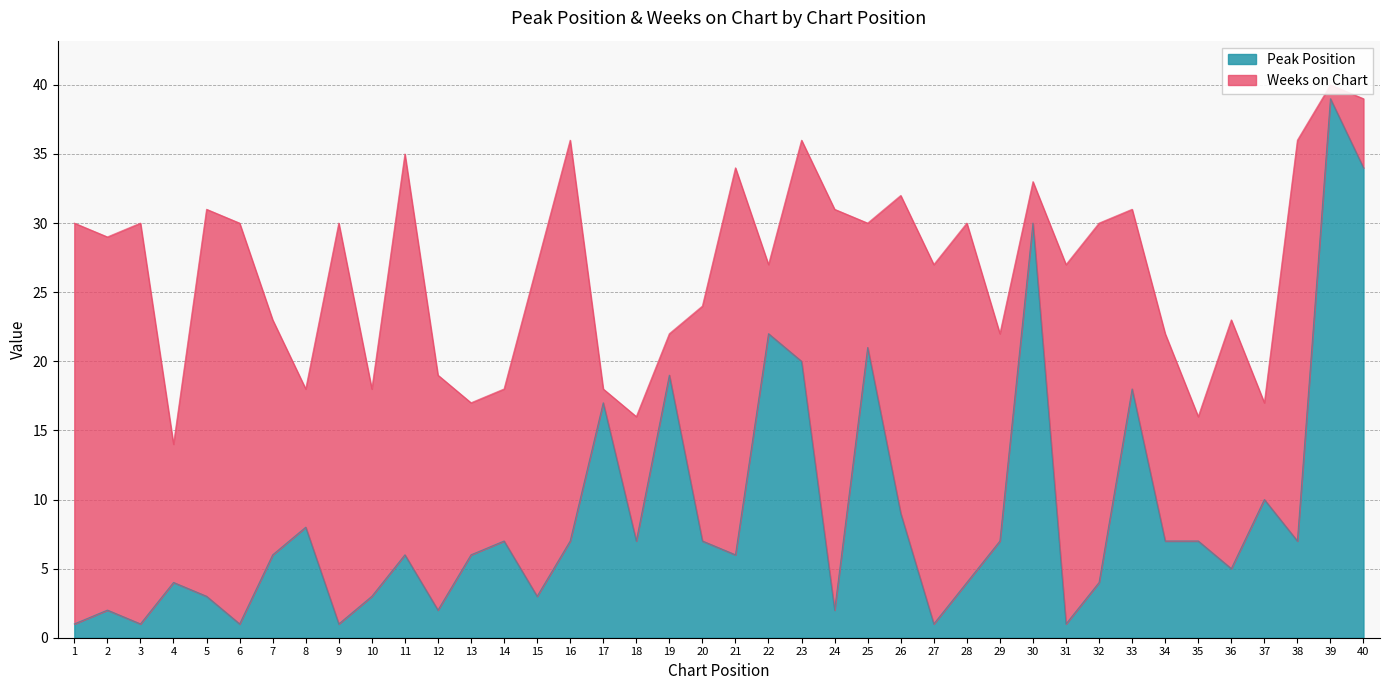

List the labels in order of value, smallest first.

1, 3, 6, 9, 27, 31, 2, 12, 24, 5, 10, 15, 4, 28, 32, 36, 7, 11, 13, 21, 14, 16, 18, 20, 29, 34, 35, 38, 8, 26, 37, 17, 33, 19, 23, 25, 22, 30, 40, 39